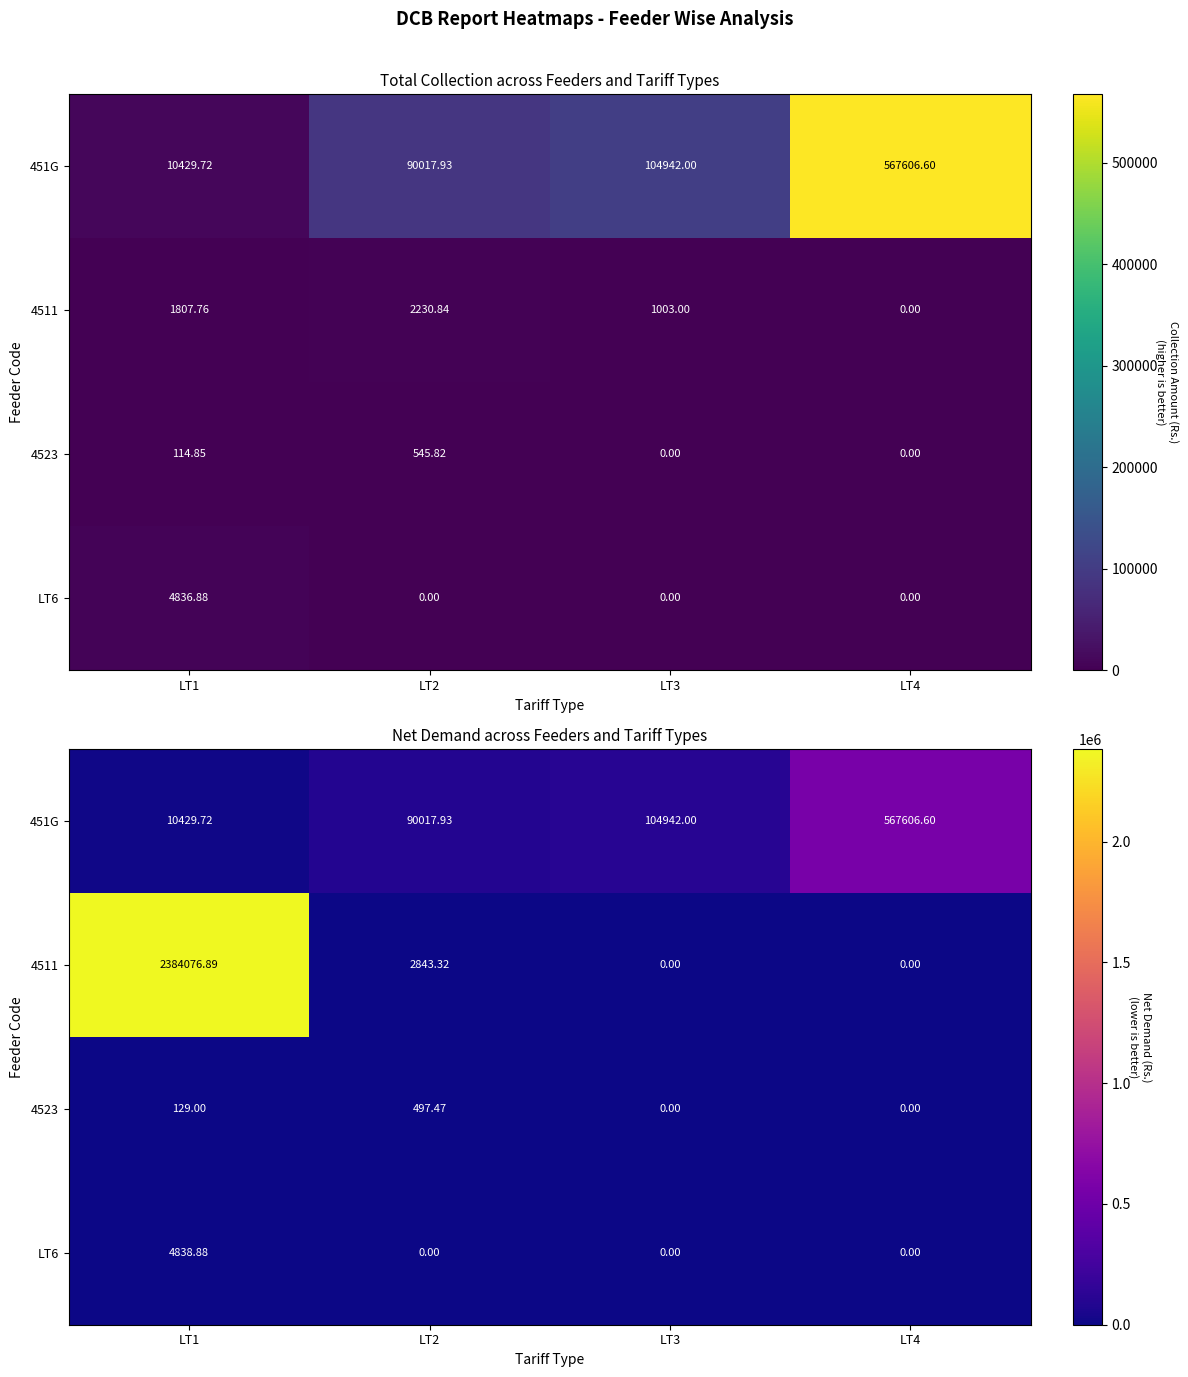

At how many categories does at least one series exceed 88316?

4